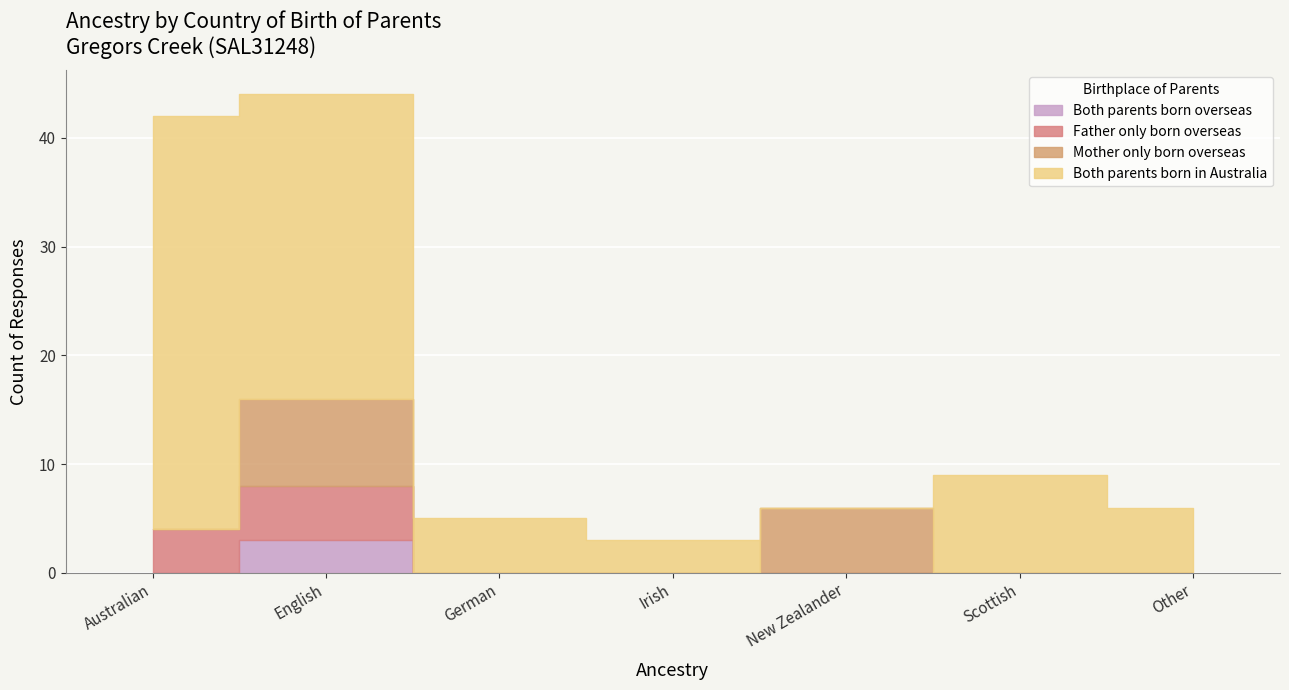

How many positive values does the Father only born overseas series have?

2